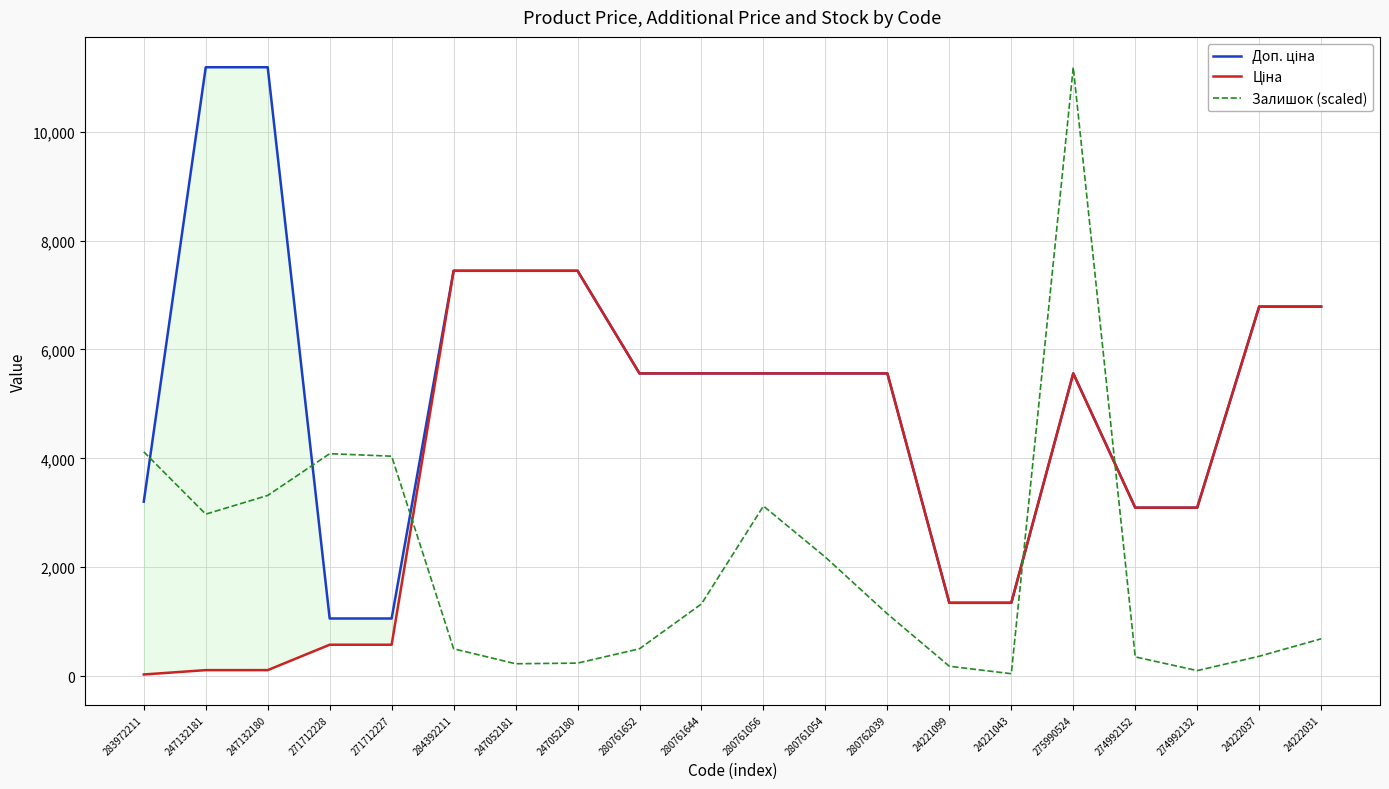

Rank the categories by Залишок (scaled) value from lowest to highest.

24221043, 274992132, 24221099, 247052181, 247052180, 274992152, 24222037, 284392211, 280761652, 24222031, 280762039, 280761644, 280761054, 247132181, 280761056, 247132180, 271712227, 271712228, 283972211, 275990524